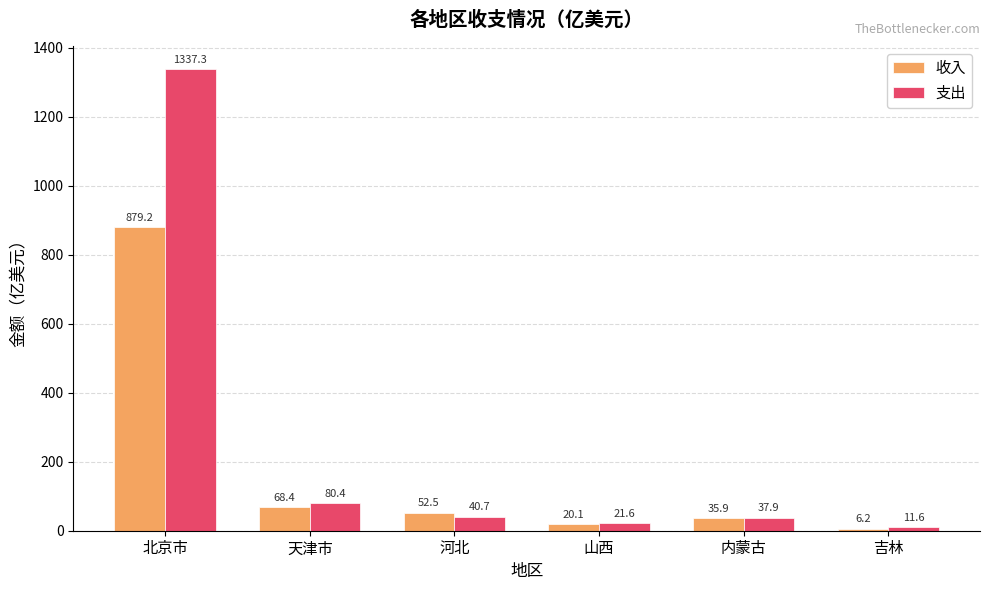

Which series has the largest total across all categories?

支出